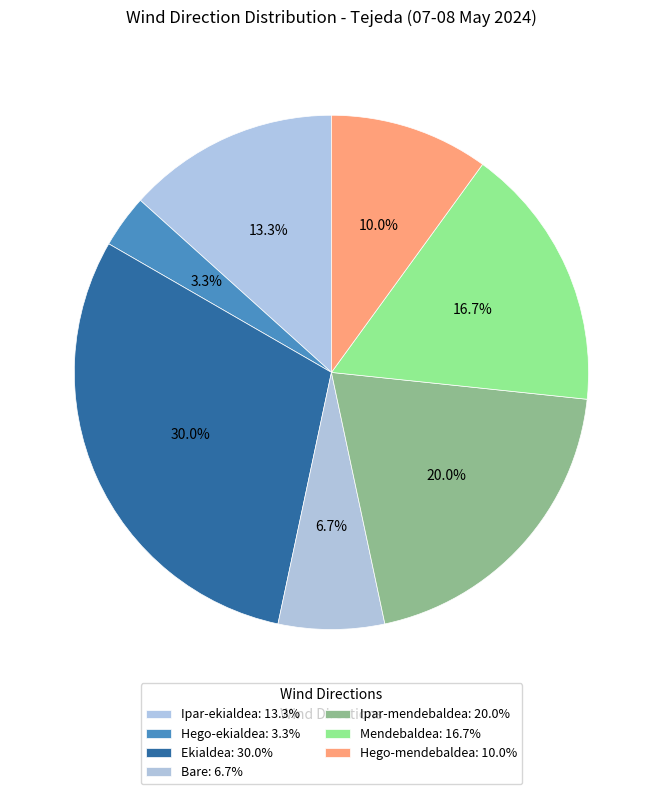

Is the sum of Ekialdea and Bare greater than half?

No